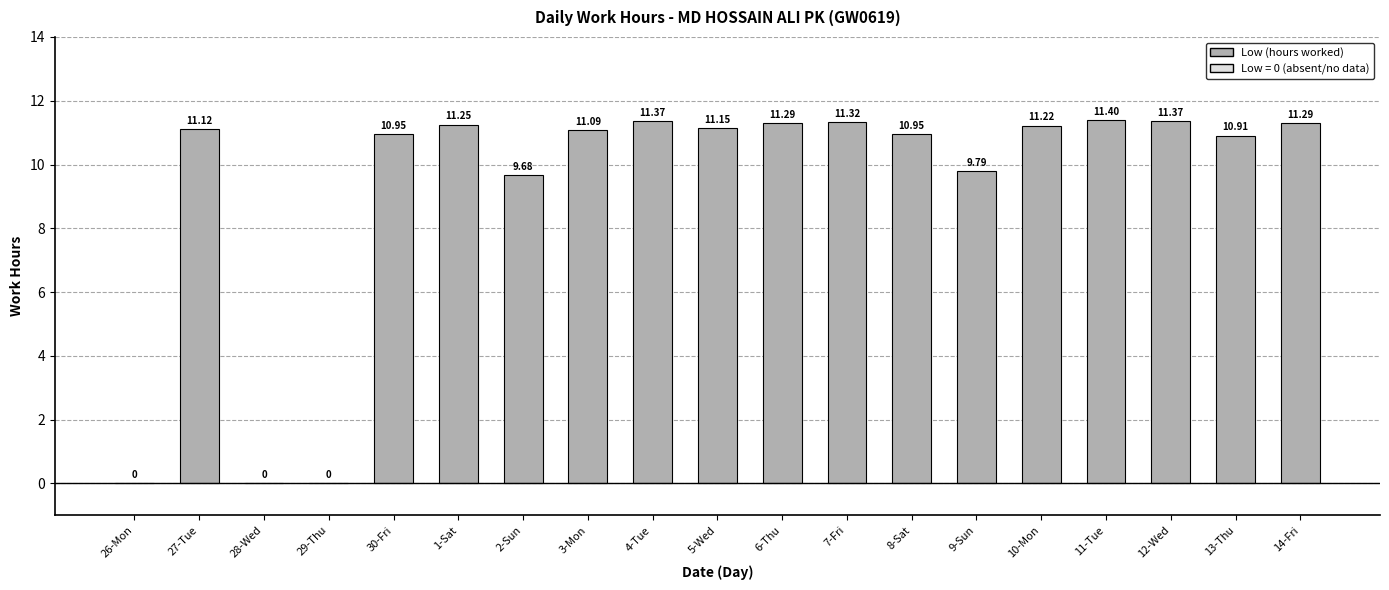

What is the sum of the values at 6-Thu and 29-Thu?

11.3